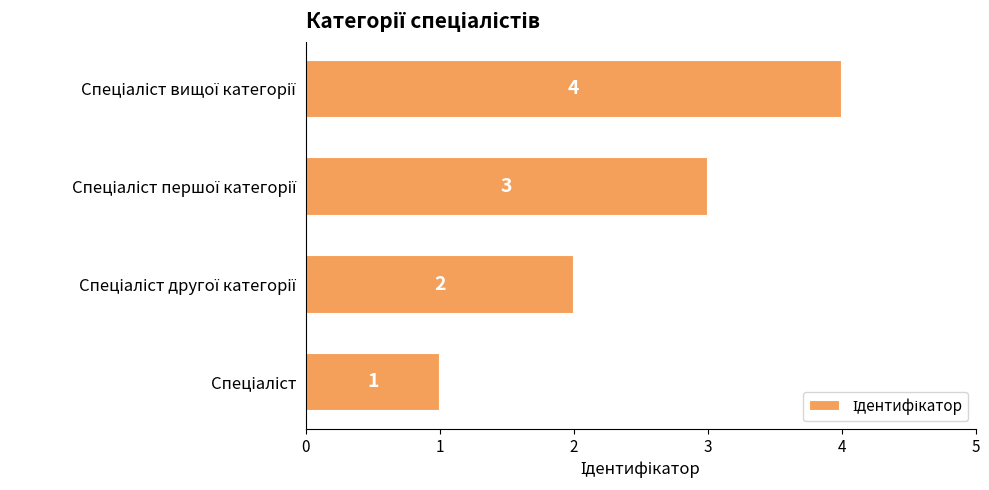

How many values are between 2 and 4?

3